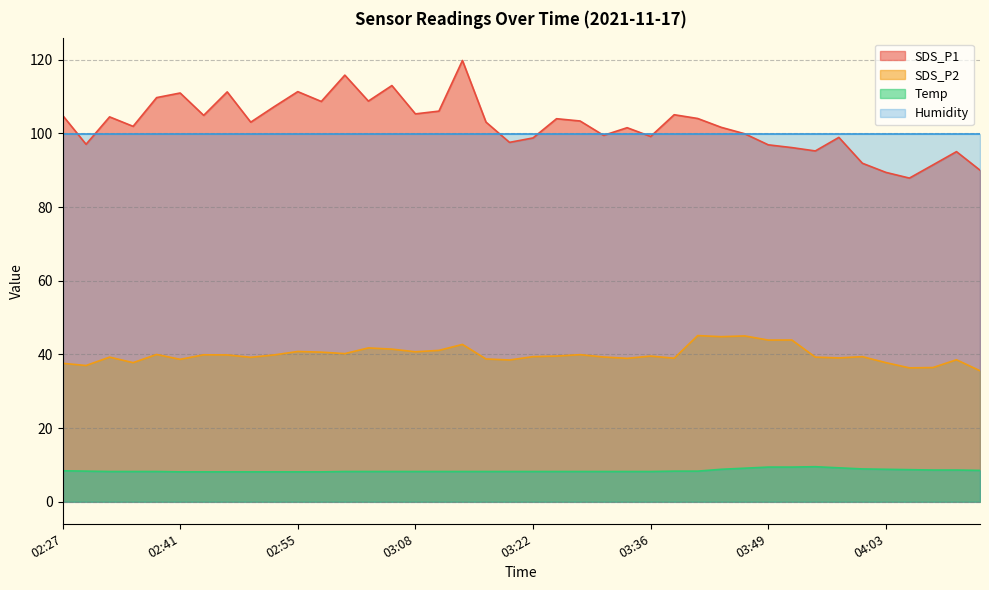

True or false: Temp and SDS_P2 cross at least once.

False